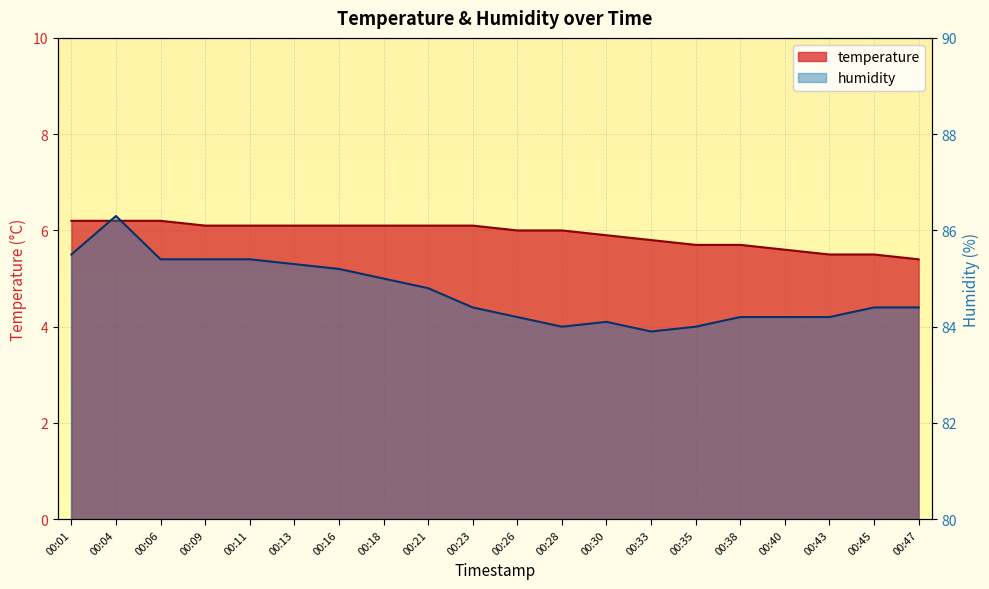

At which category is the sum across all series the highest?

00:04